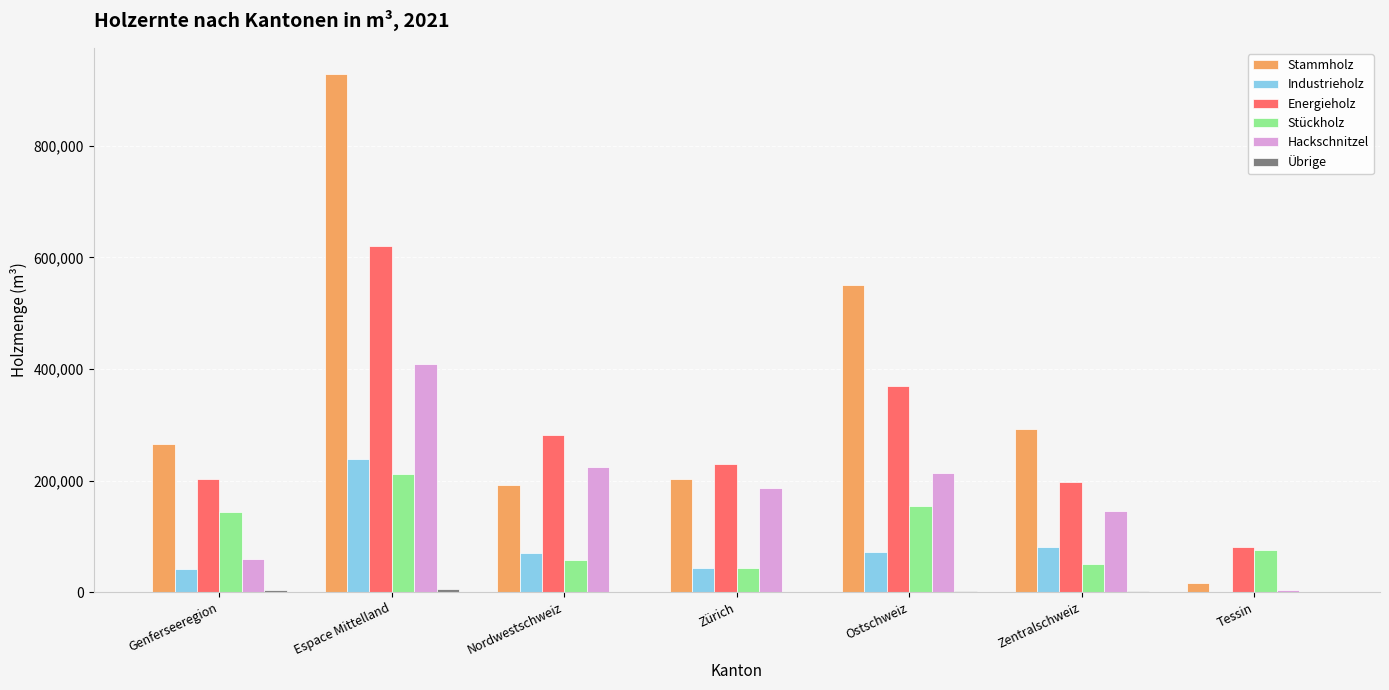

Count the number of categories in the chart.

7